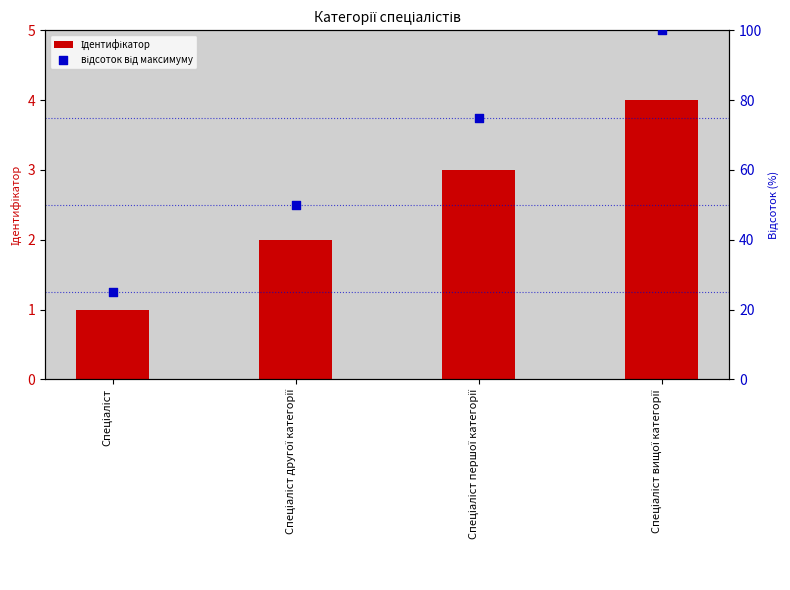

At how many categories does at least one series exceed 51?

2